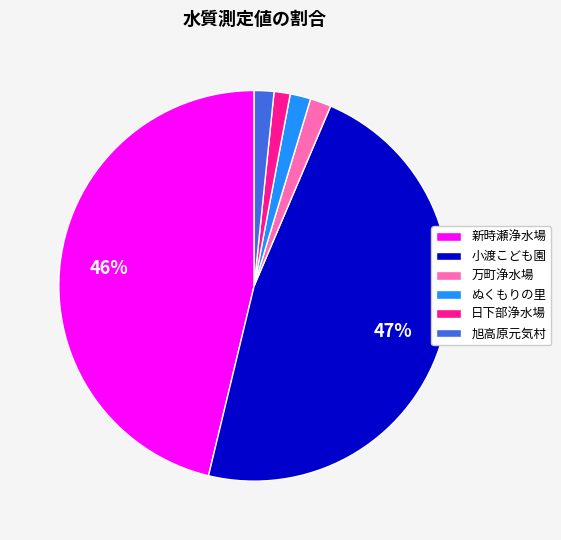

Is the sum of 旭高原元気村 and 万町浄水場 greater than half?

No